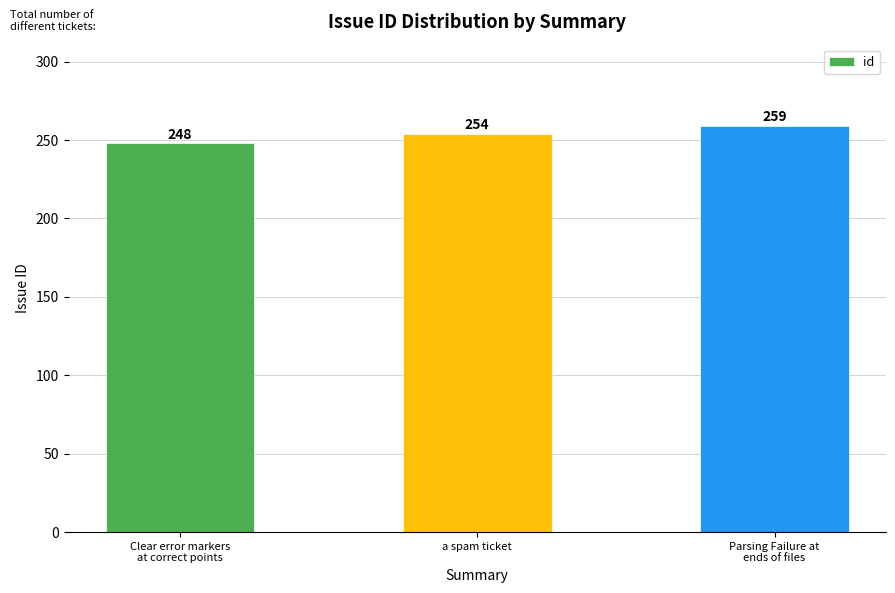

Between Parsing Failure at
ends of files and a spam ticket, which is larger?

Parsing Failure at
ends of files